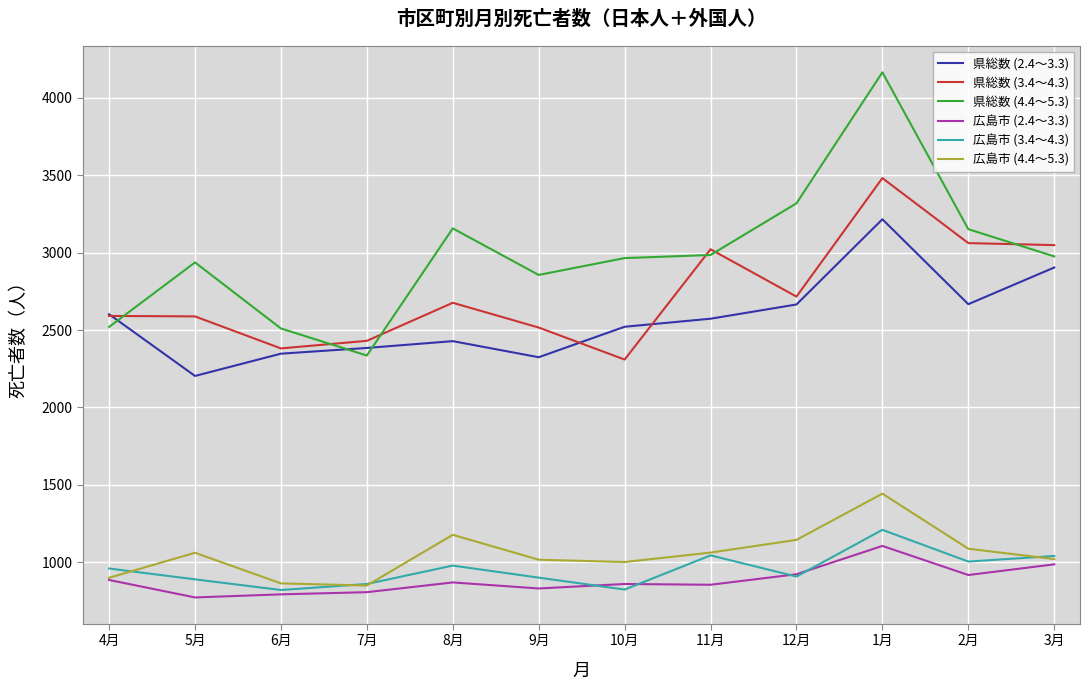

What is the difference between the highest and lowest values at 12月?

2413